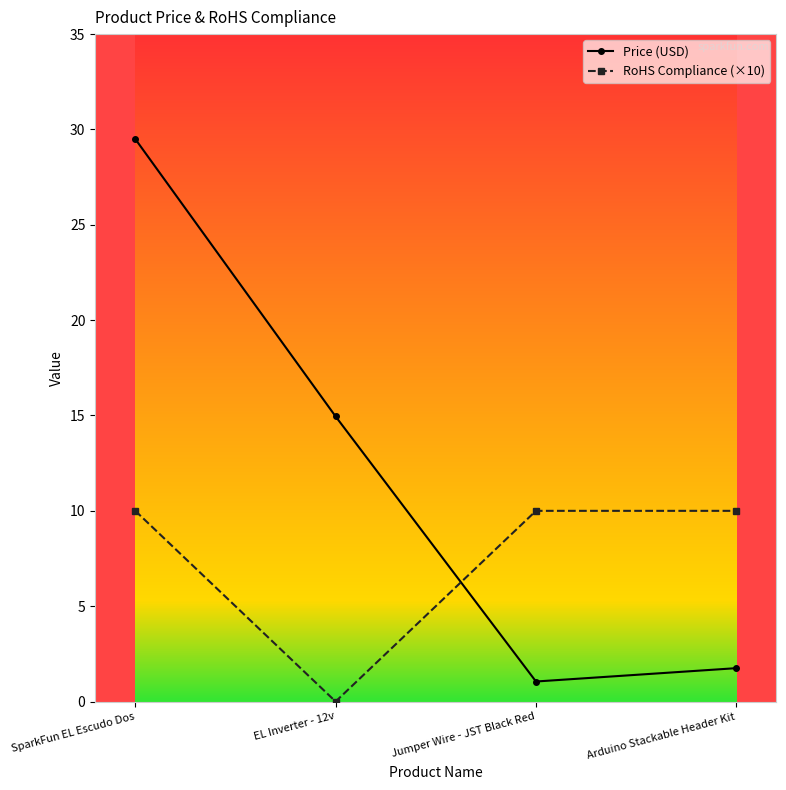

Does the chart display data point markers on the line(s)?

Yes